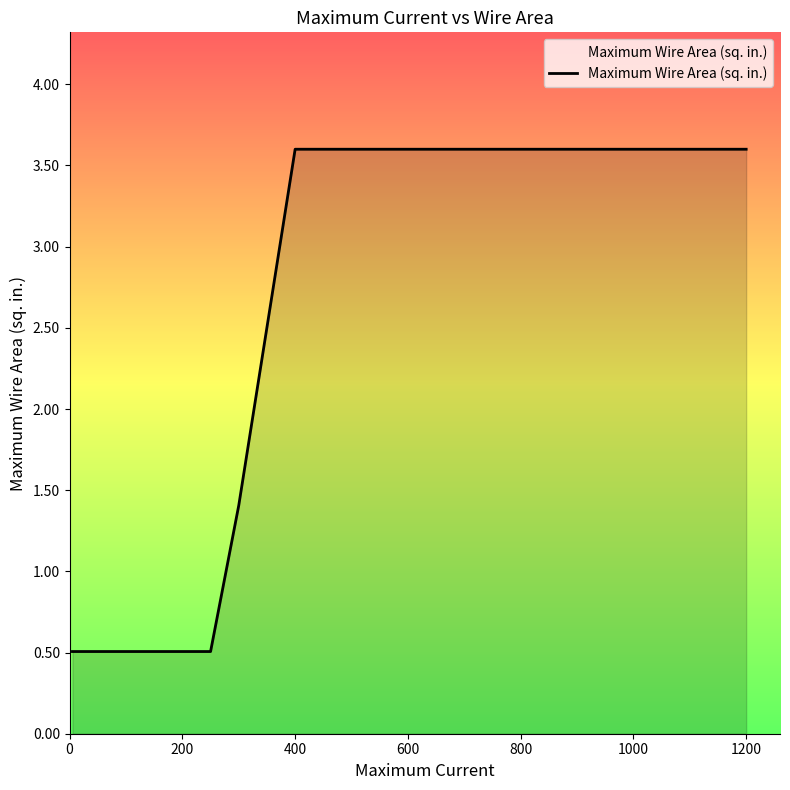

What is the greatest value displayed?

3.6